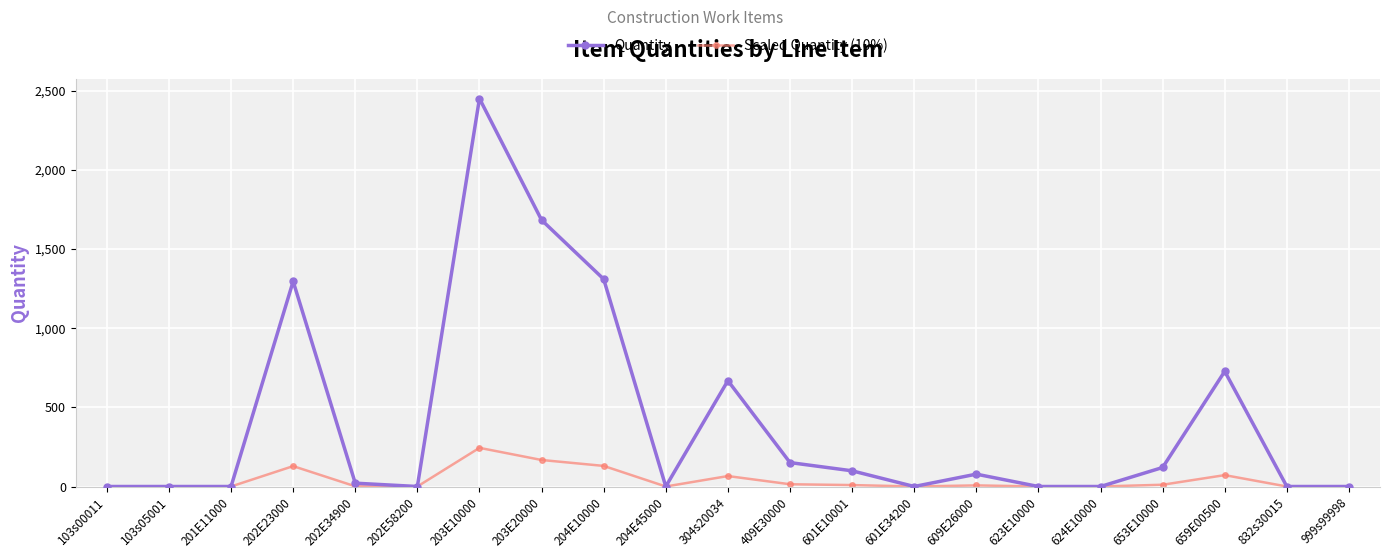

What is the sum of all Quantity values?

8620.0